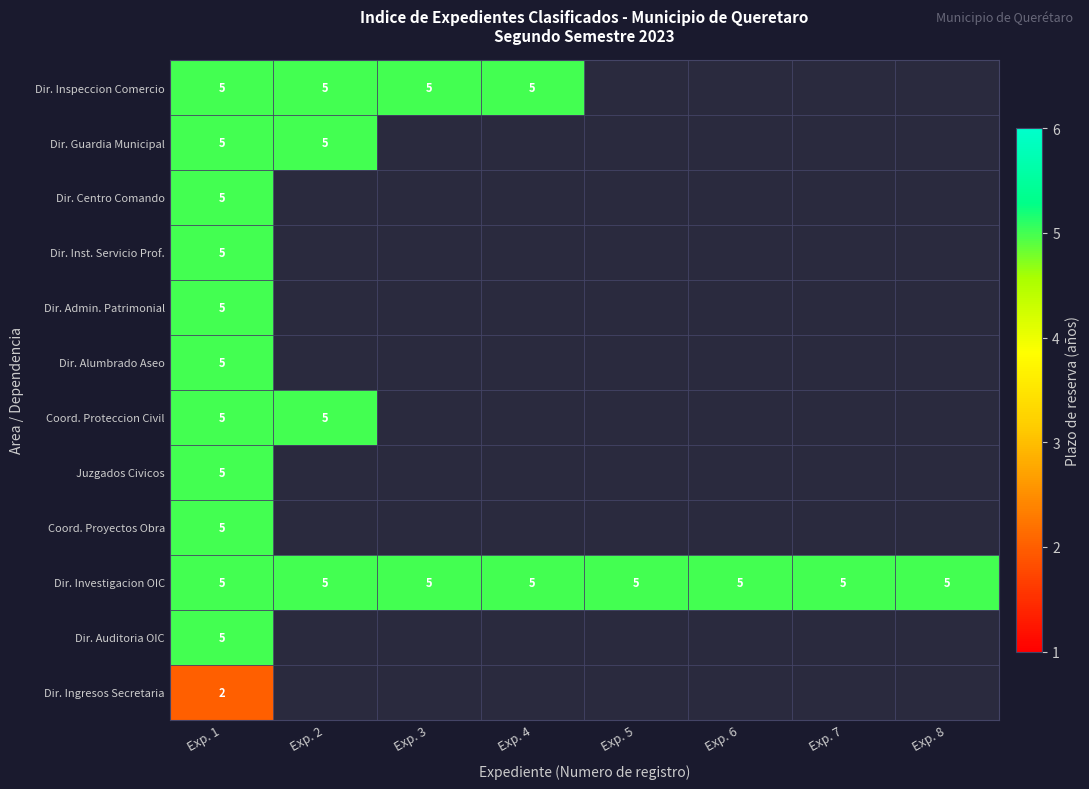

Which category has the lowest value across all series?

Exp. 1